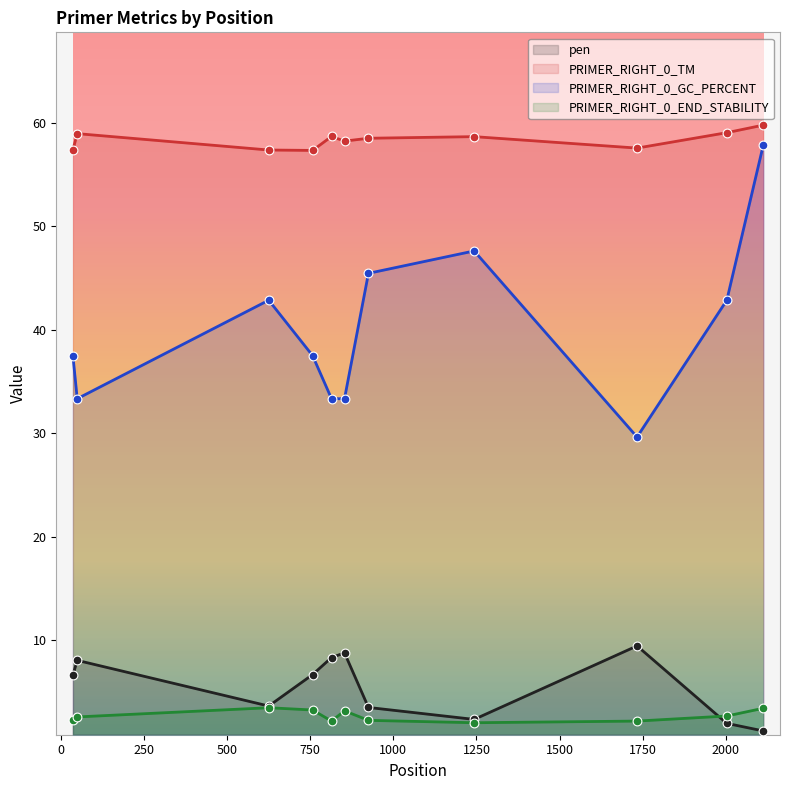

What is the total value across all series at 2113?

122.3